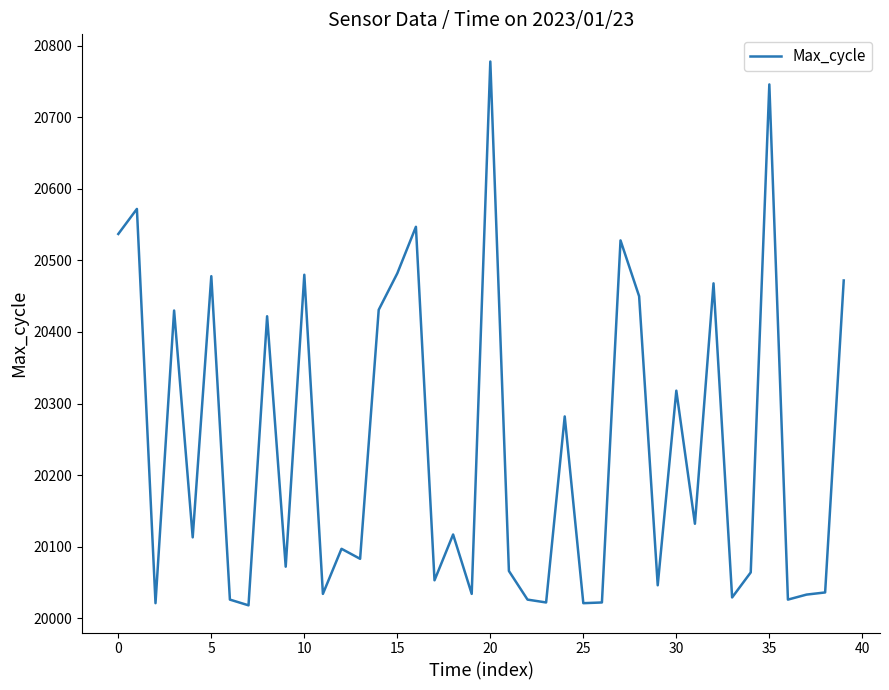

What is the greatest value displayed?

20778